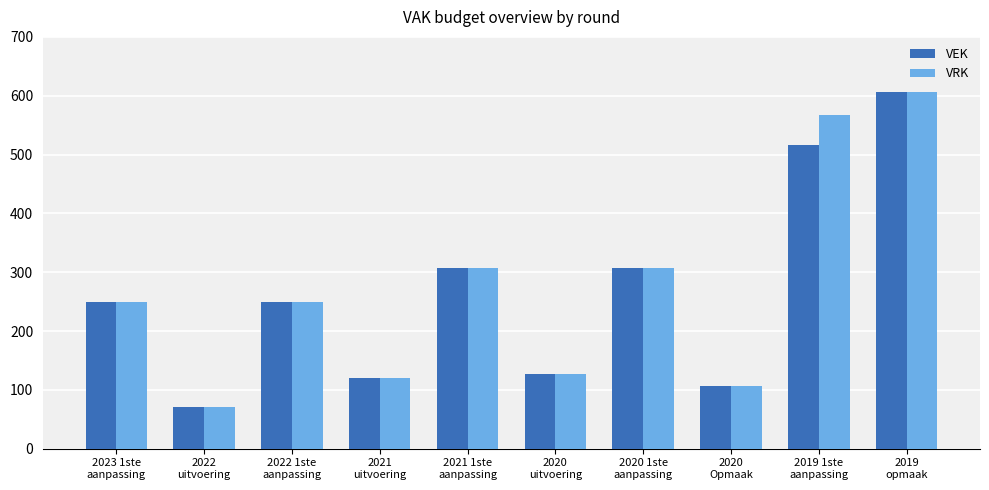

What is the sum of all VRK values?

2713